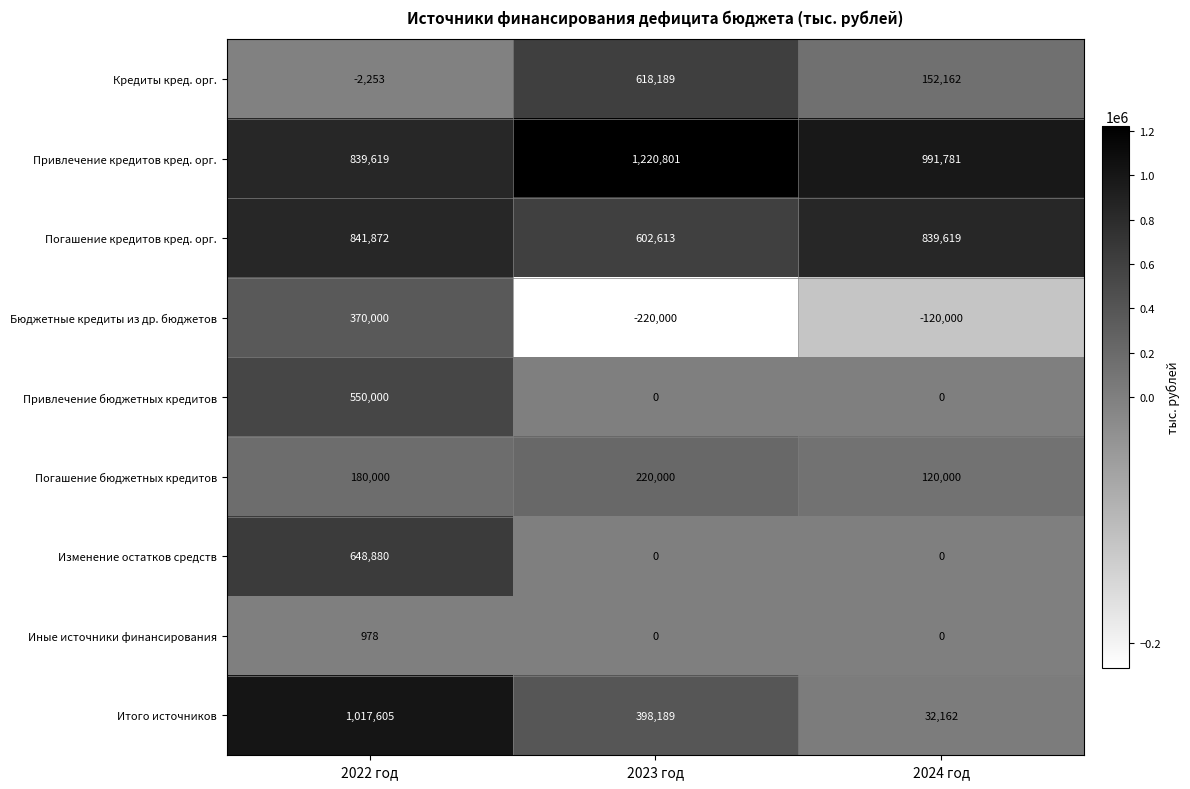

What is the sum of all Изменение остатков средств values?

648880